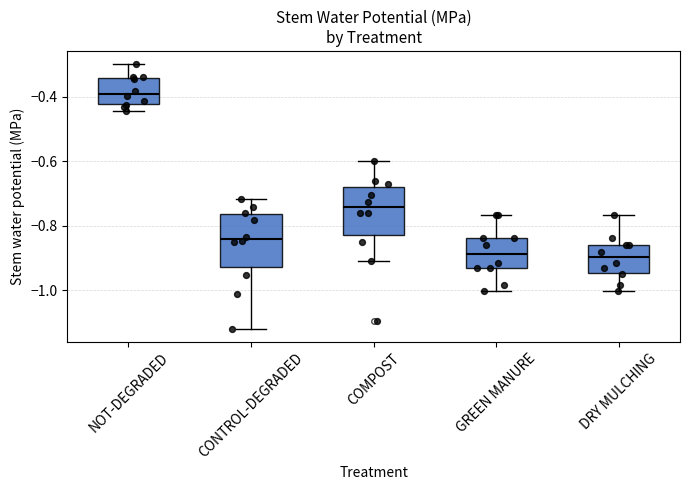

Where does the lower whisker of the box for CONTROL-DEGRADED end on the y-axis? The values are not printed on the chart, so give them approximately, as read against the axis.

-1.12